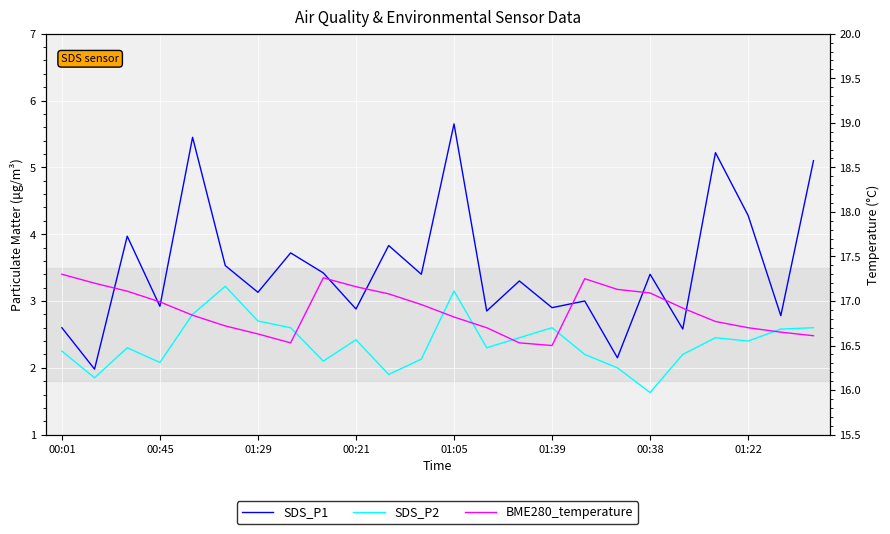

Between 9 and 17, which series saw the biggest shift?

SDS_P1